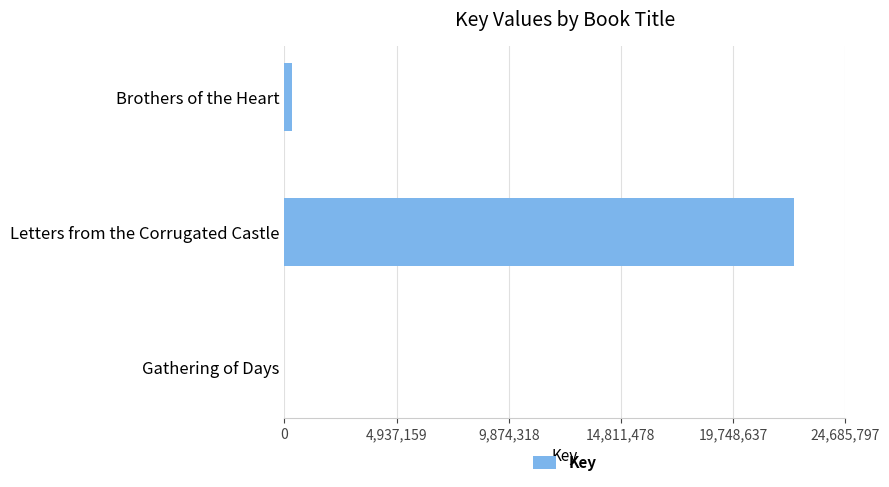

Which category has the highest value across all series?

Letters from the Corrugated Castle